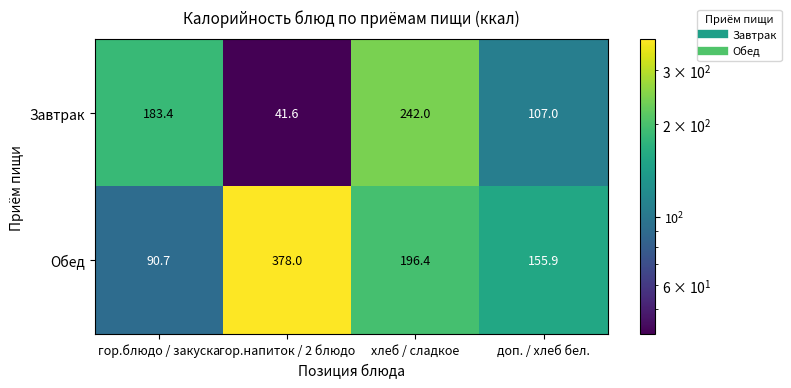

Rank the series at гор.напиток / 2 блюдо from highest to lowest value.

Обед, Завтрак